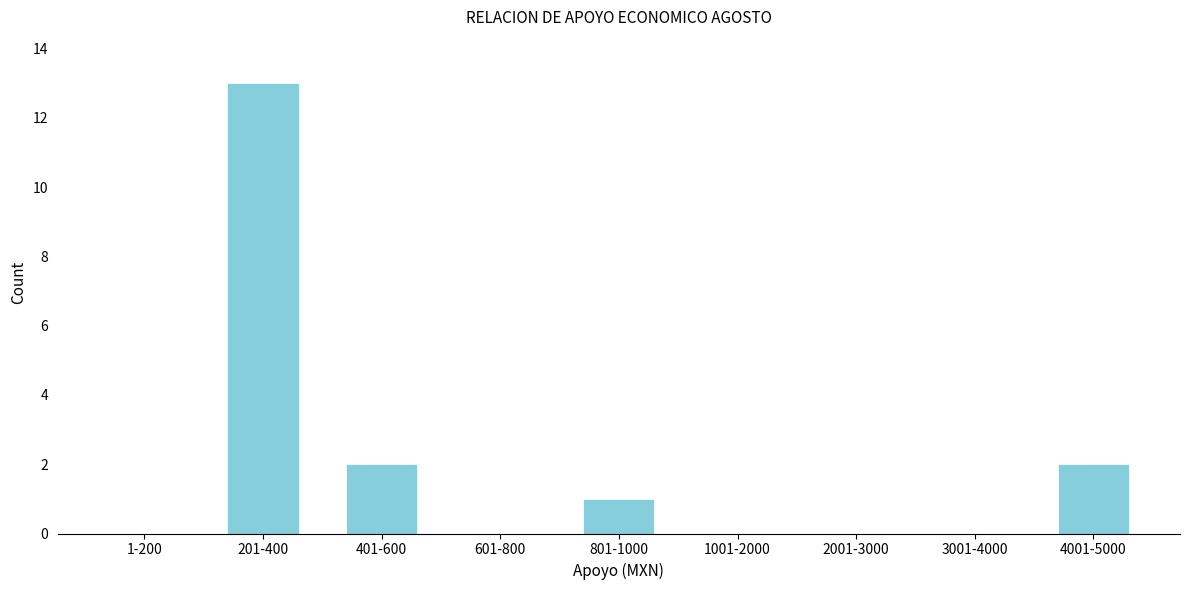

Reading left to right, transcribe all the data shown in this chart.

1-200=0	201-400=13	401-600=2	601-800=0	801-1000=1	1001-2000=0	2001-3000=0	3001-4000=0	4001-5000=2